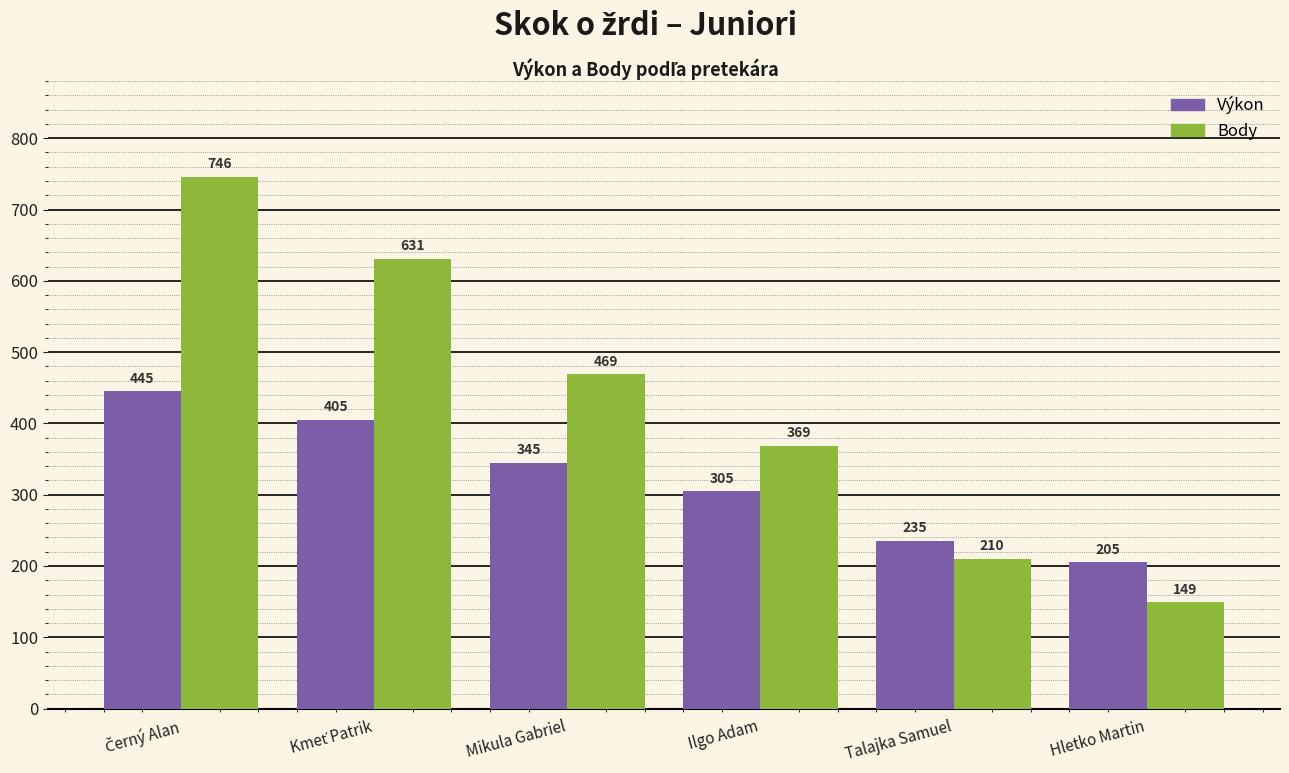

True or false: Výkon has a value of 410 at Talajka Samuel.

False